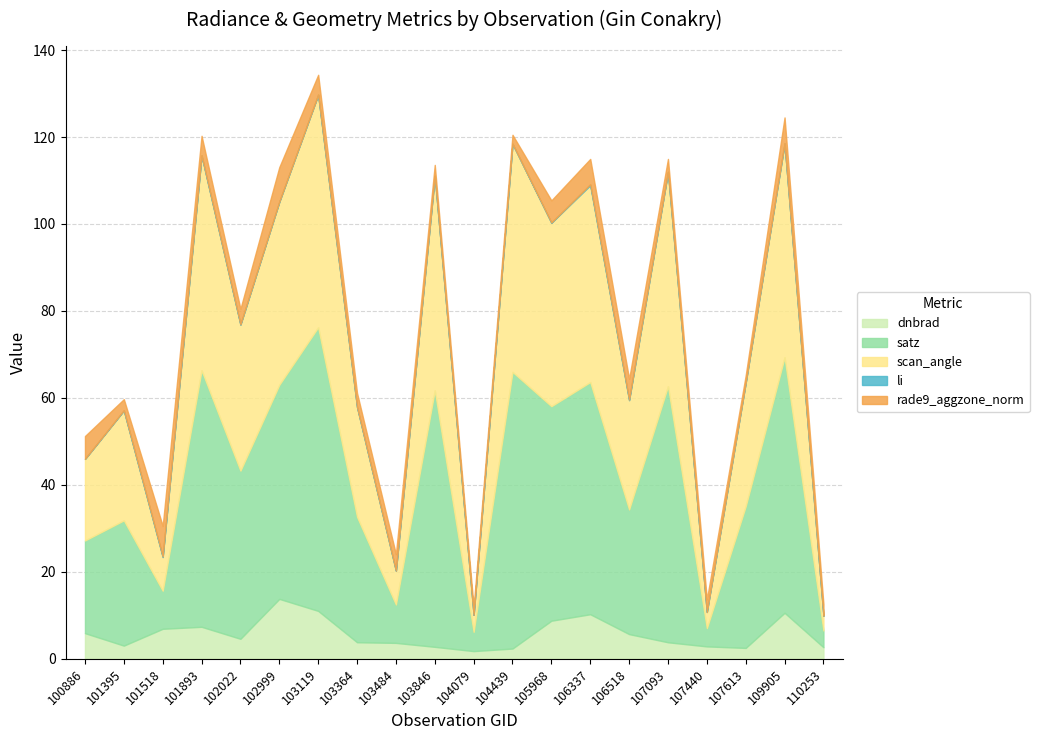

List the series in order of their peak value, lowest first.

li, rade9_aggzone_norm, dnbrad, scan_angle, satz